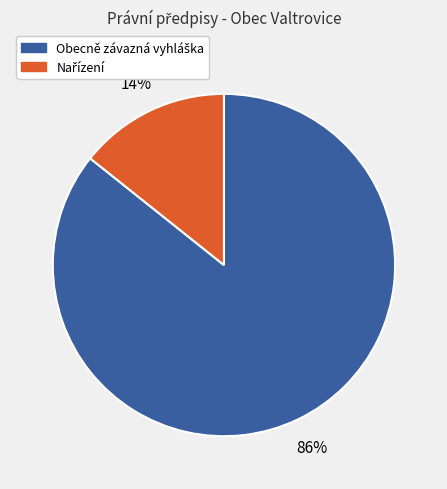

Does any single category account for the majority?

Yes